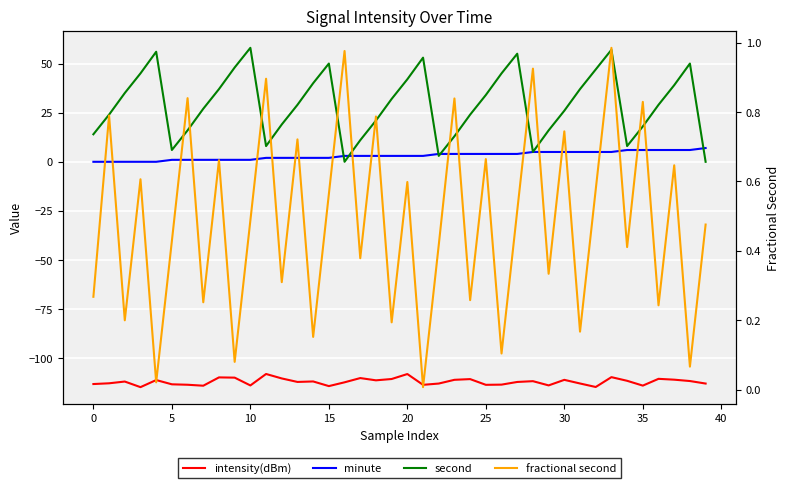

What is the value of the fractional second point at the 18th from the left?

0.4